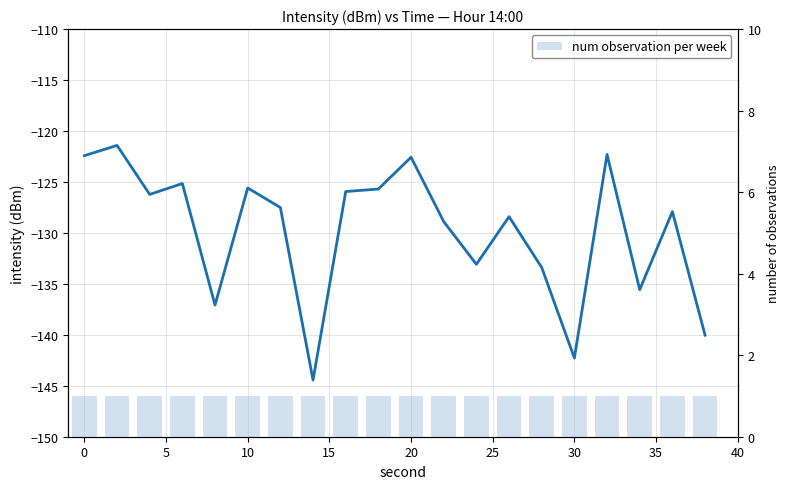

What is the sum of all num observation per week values?

20.0